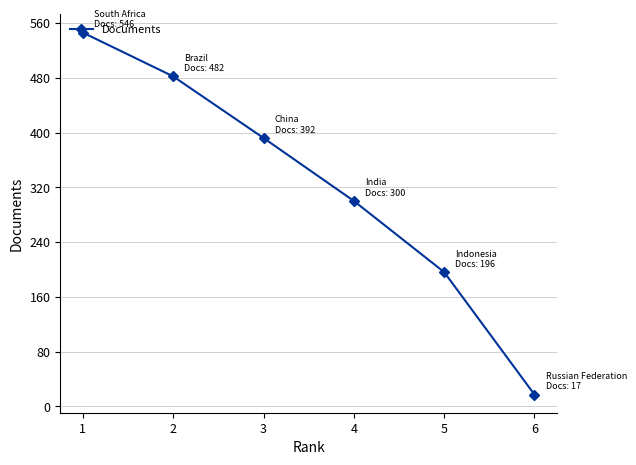

Where does the data first go above 392?

1